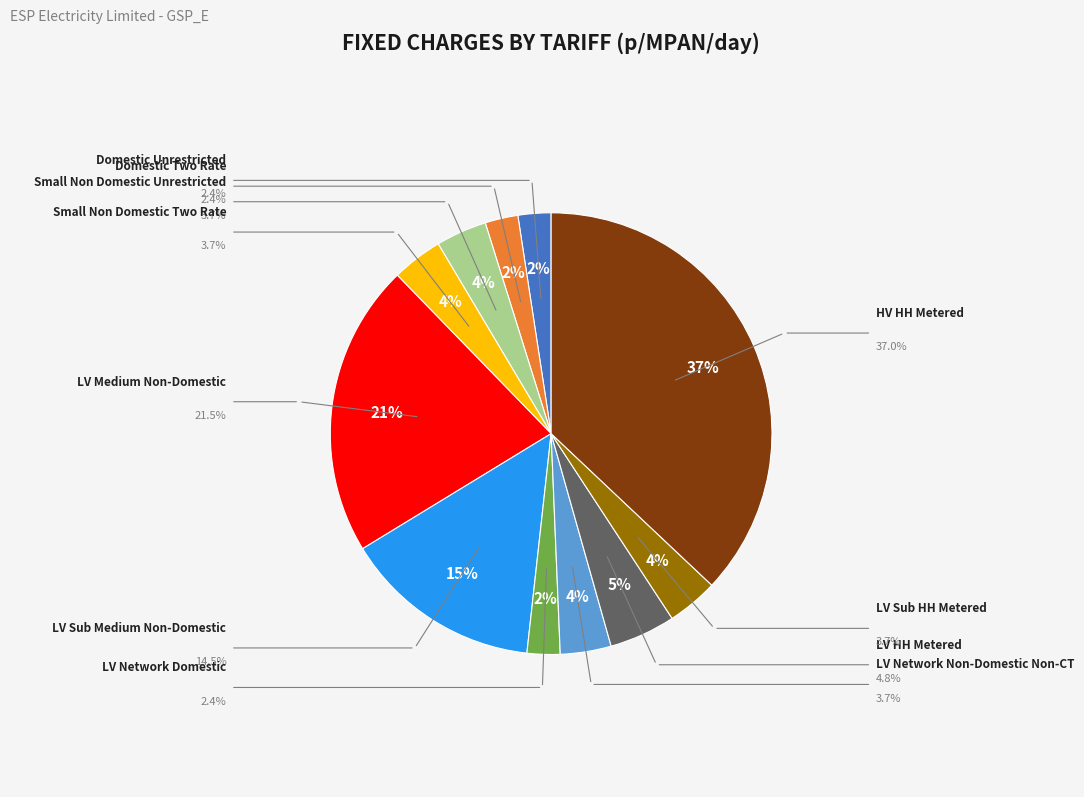

To the nearest percent, what is the average slice percentage?

9%